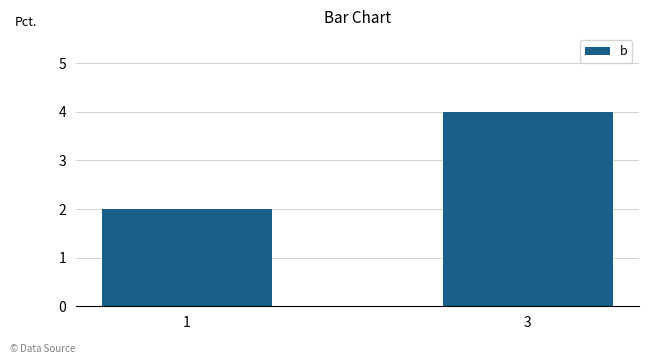

List the labels in order of value, smallest first.

1, 3